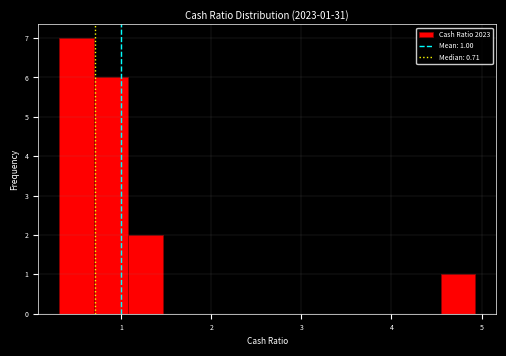

Read against the x-axis, roughly where is the centre of the tallest bar?

0.5